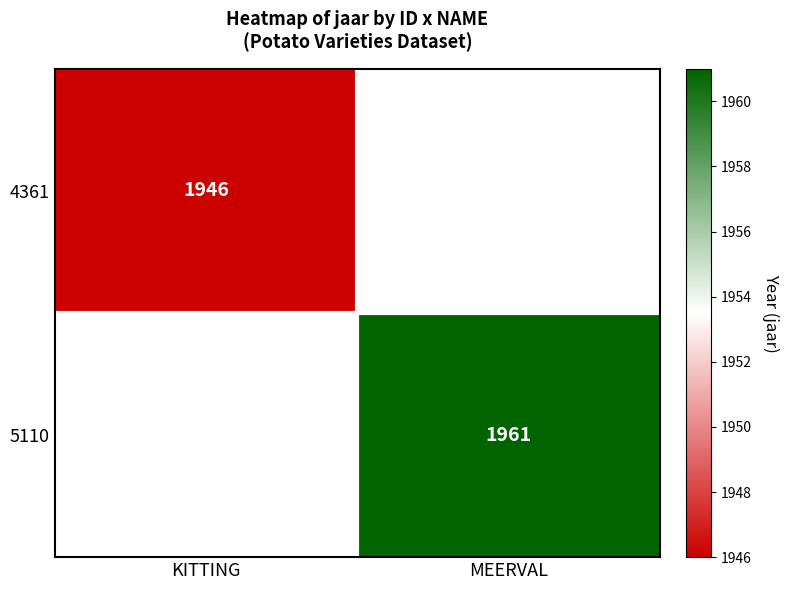

Is the value of 4361 at KITTING greater than the value of 5110 at MEERVAL?

No